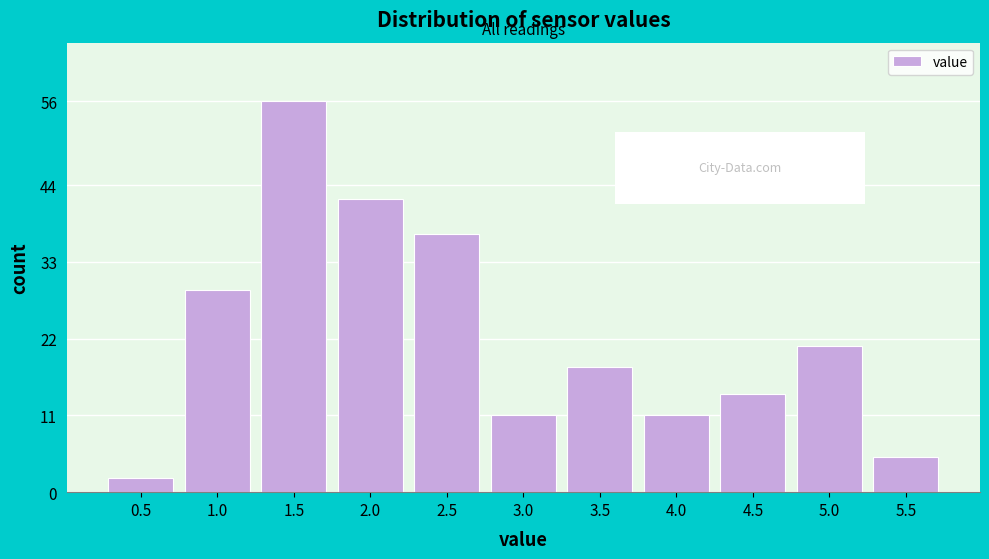

Reading left to right, transcribe all the data shown in this chart.

2	29	56	42	37	11	18	11	14	21	5